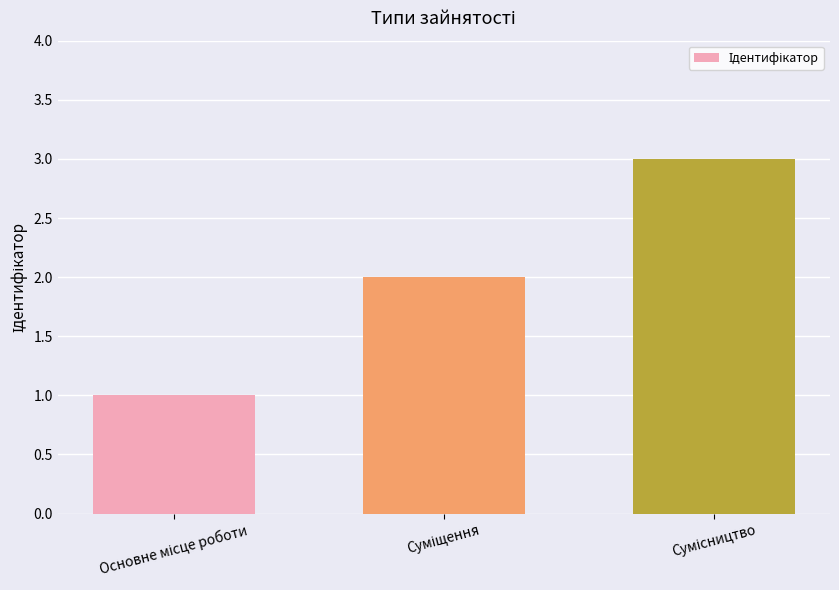

What is the difference between the second highest and minimum values?

1